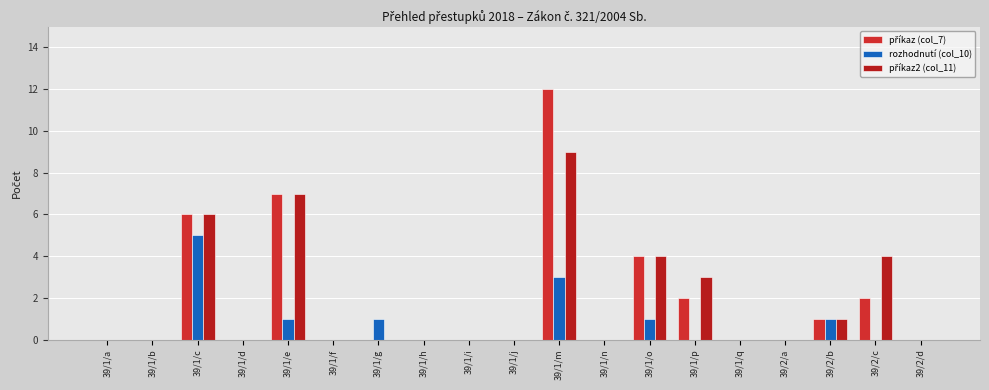

Are the bars grouped side by side (vs. stacked)?

Yes